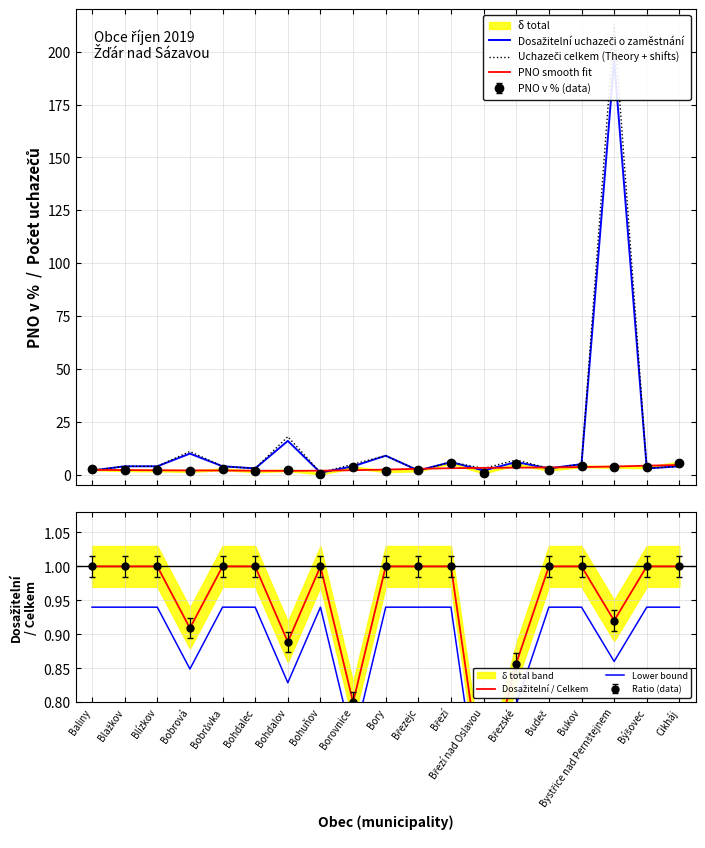

At which label is Lower bound closest to 0?

Březí nad Oslavou